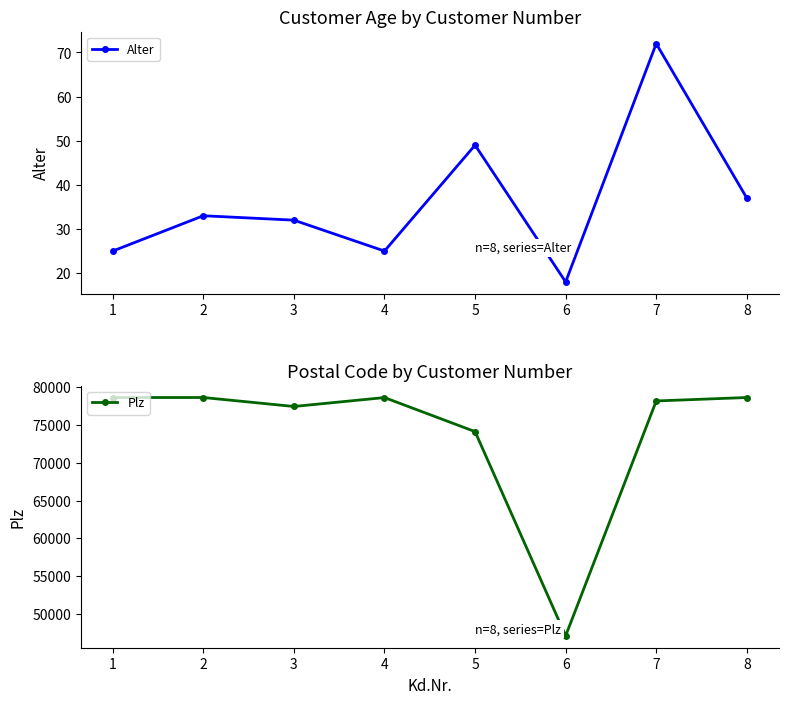

True or false: Plz and Alter intersect in this chart.

False